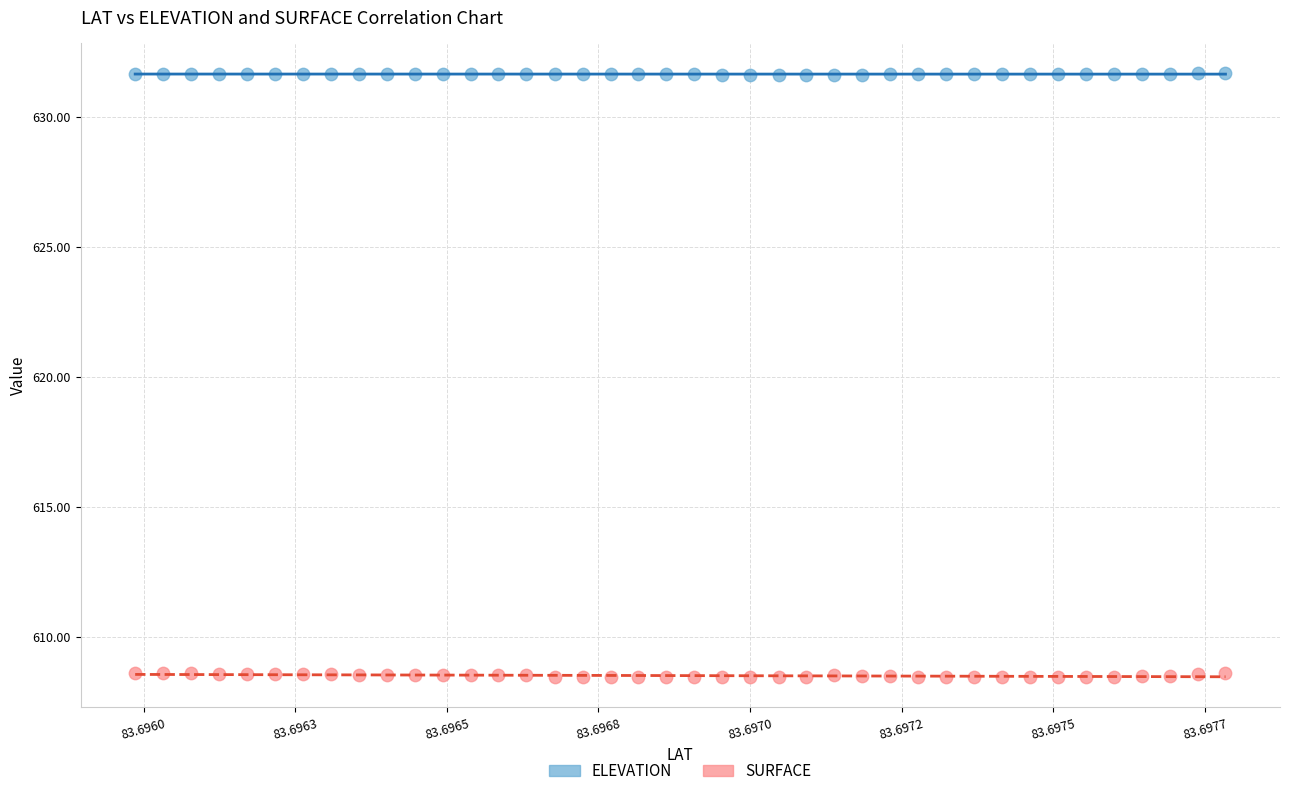

Across all data points, what is the range of Y values (max minus min)?

23.2